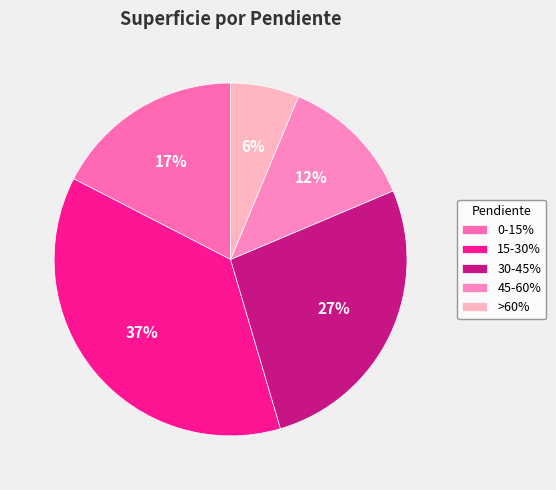

The 45-60% slice represents 1% of the pie. True or false?

False